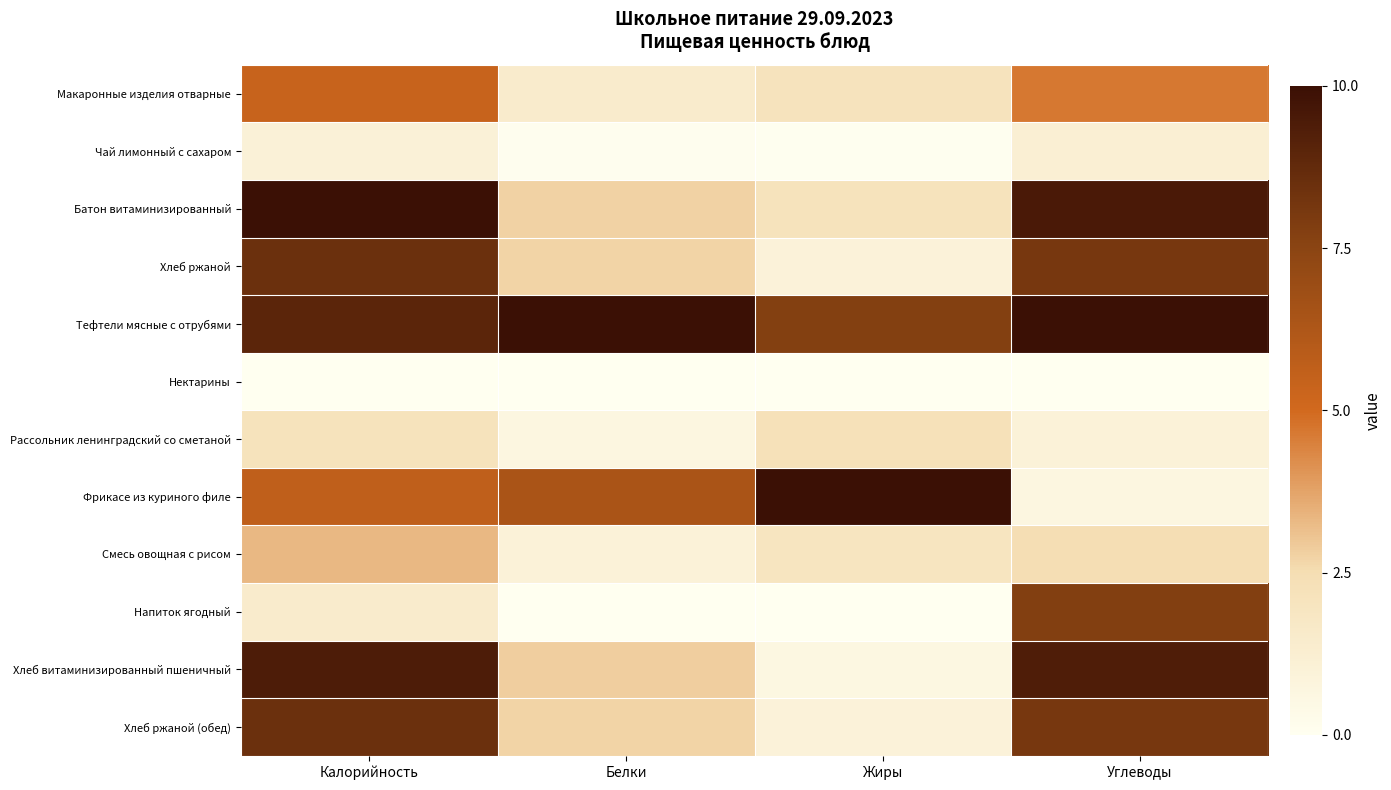

What is the total value across all series at Калорийность?

64.2